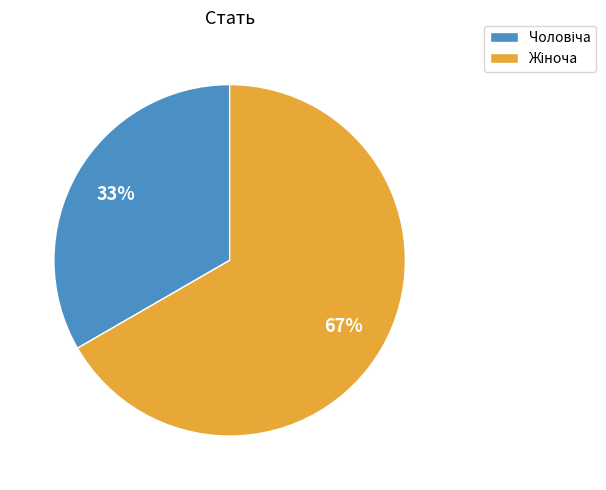

Is there any slice that represents more than half of the pie?

Yes